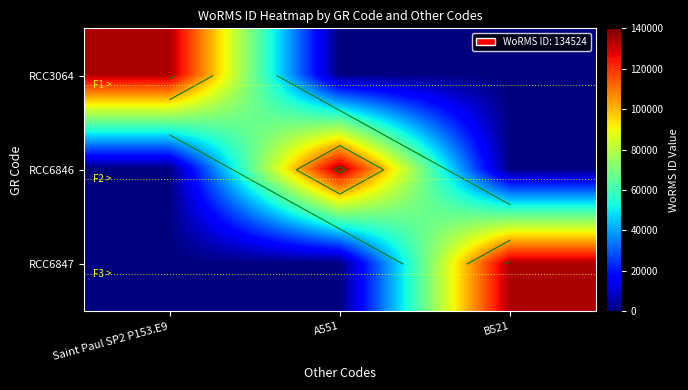

At how many categories does at least one series exceed 1397?

3